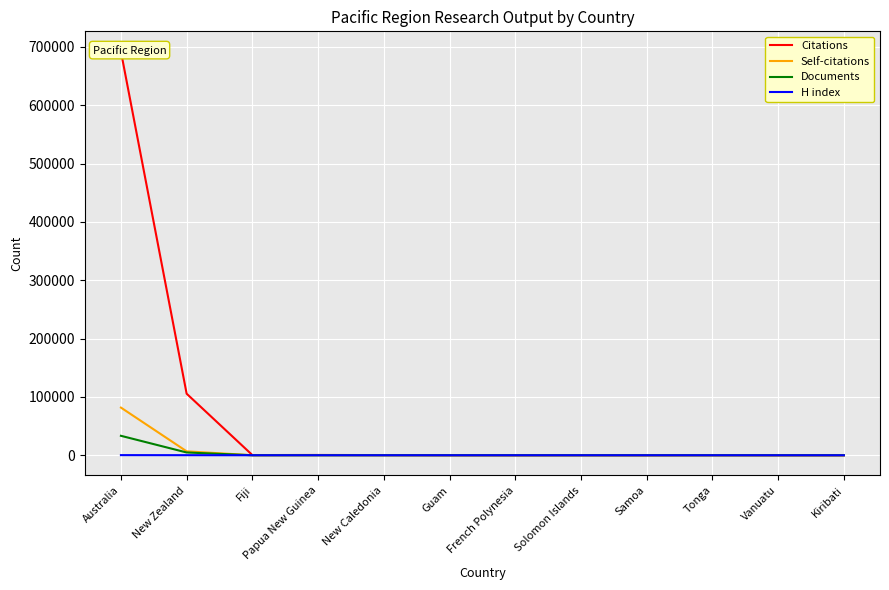

The value of H index at New Zealand is 180. True or false?

False